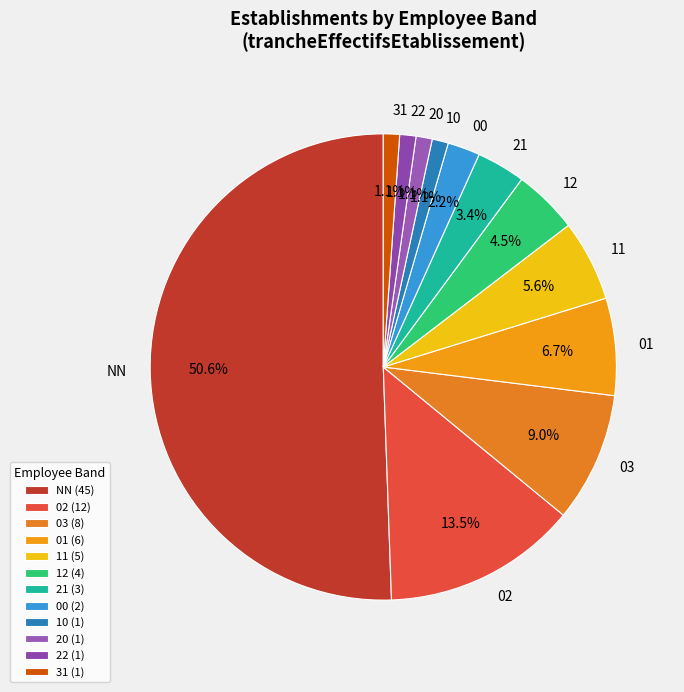

Which has a higher value, NN or 21?

NN